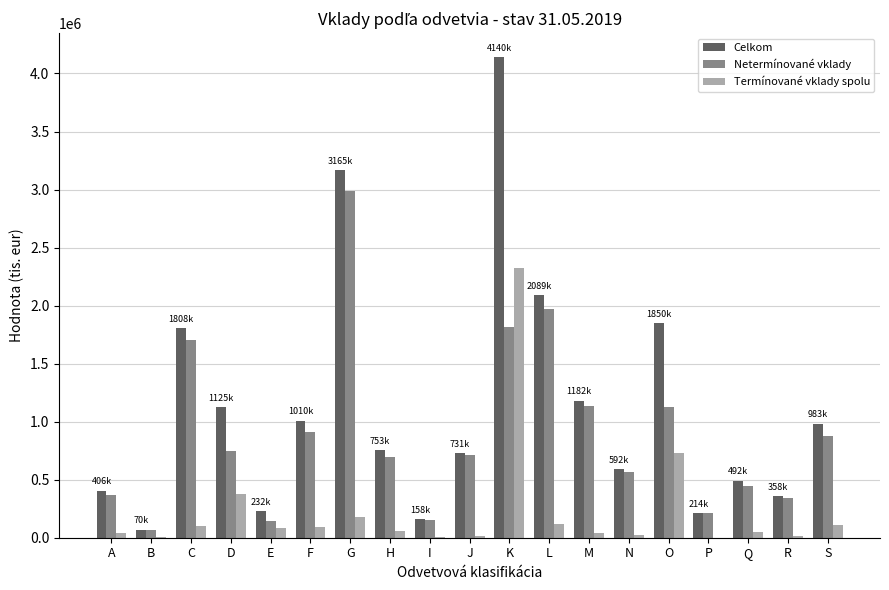

The Netermínované vklady series shows 221426 at F. True or false?

False